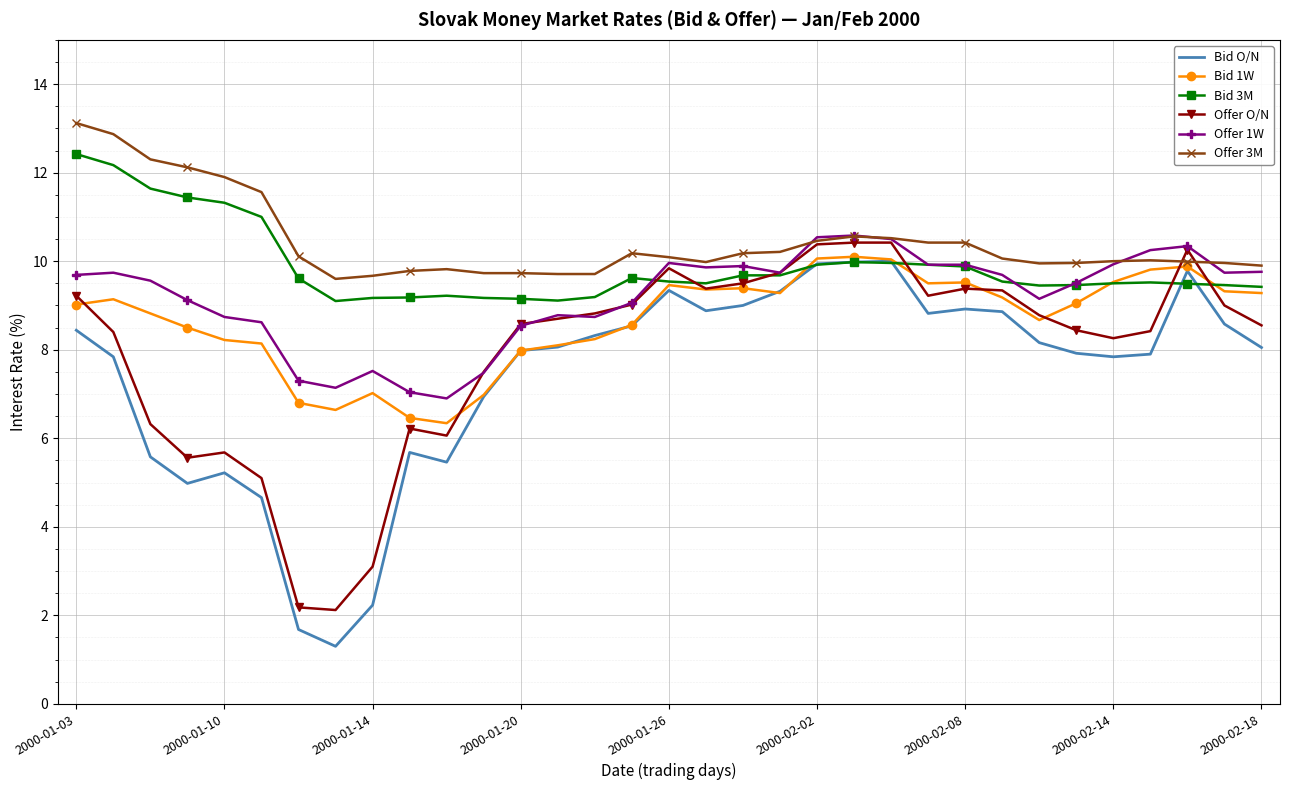

What is the difference between the second highest and minimum values in the Offer 1W series?

3.6